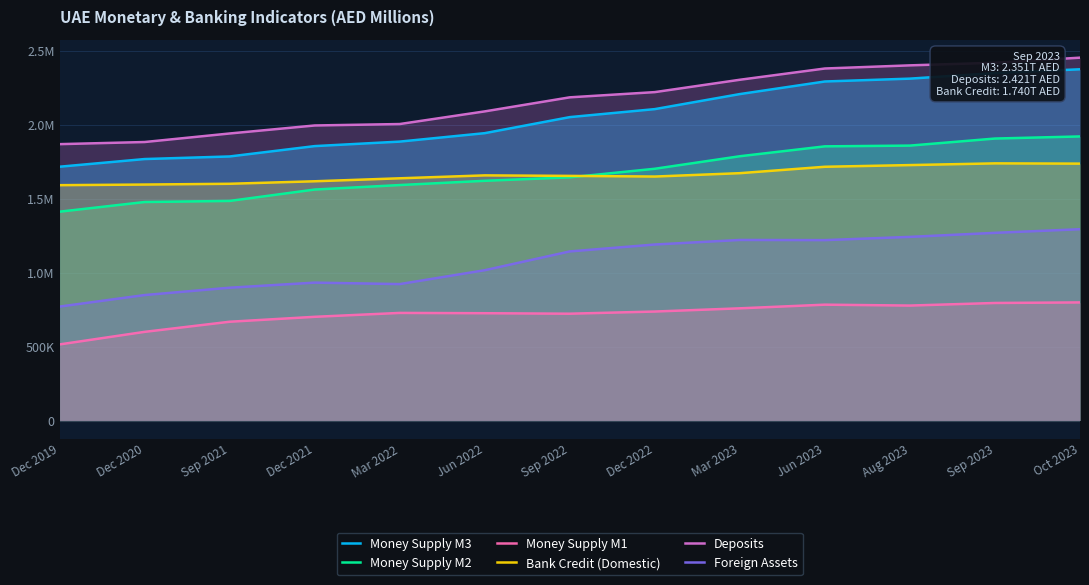

True or false: Deposits has a value of 3149187 at Jun 2022.

False